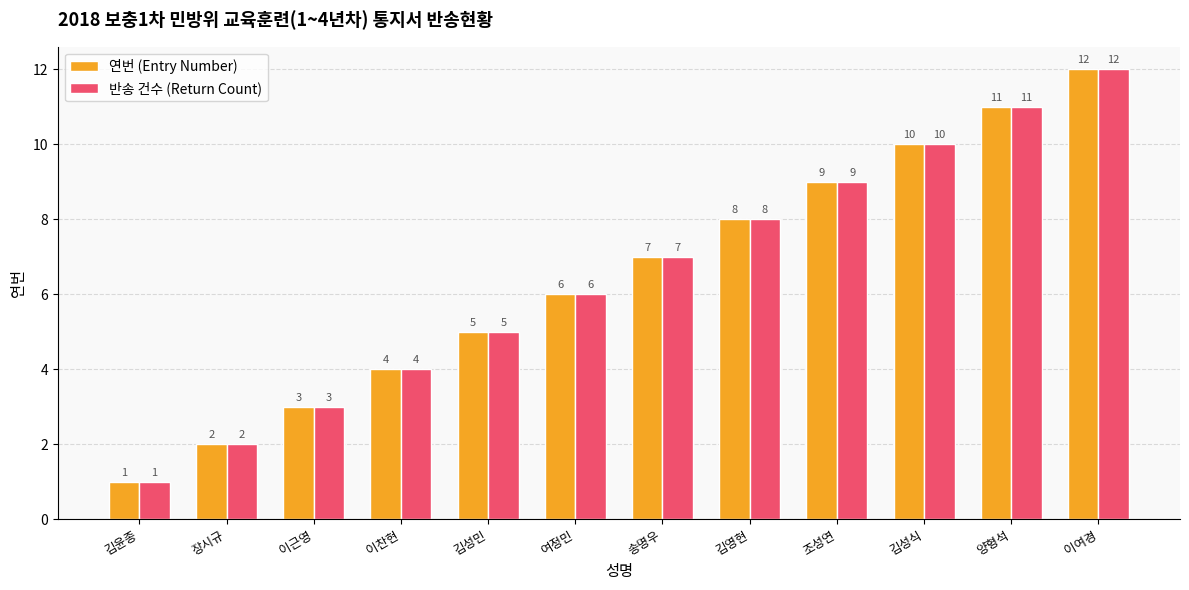

What is the value of the 반송 건수 (Return Count) bar at the 12th from the left?

12